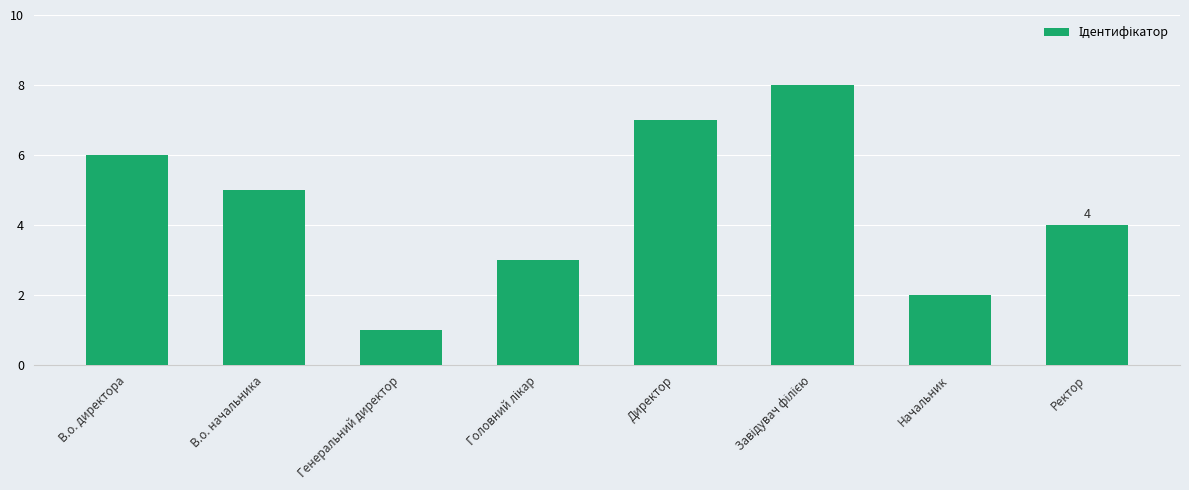

Reading right to left, transcribe all the data shown in this chart.

4	2	8	7	3	1	5	6